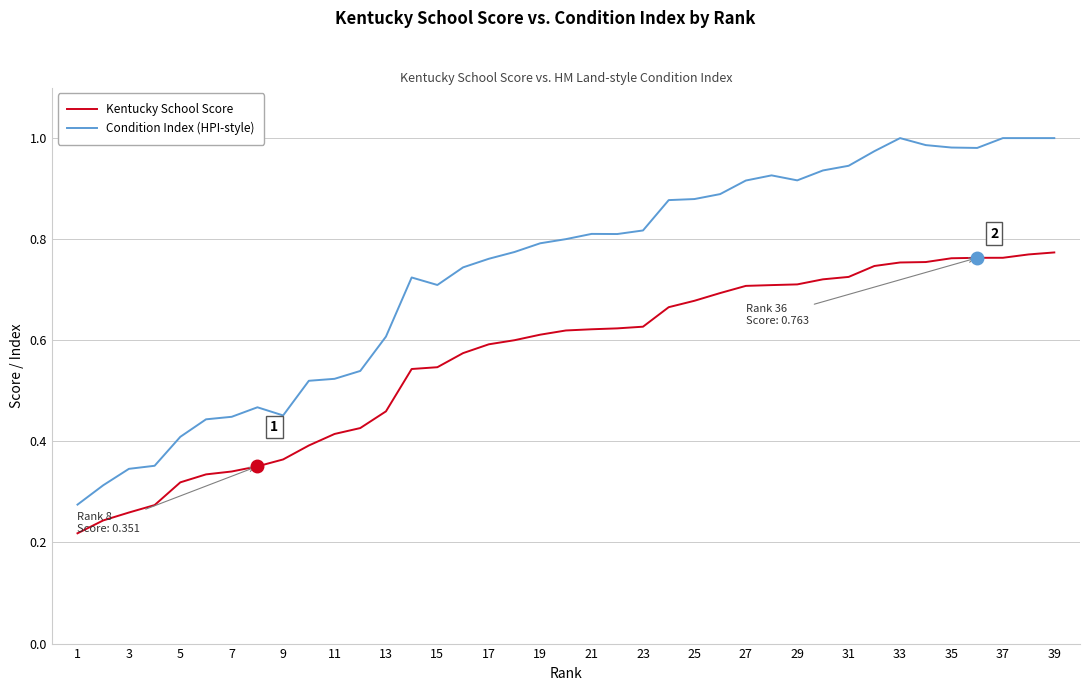

Which series has the widest spread of values?

Condition Index (HPI-style)